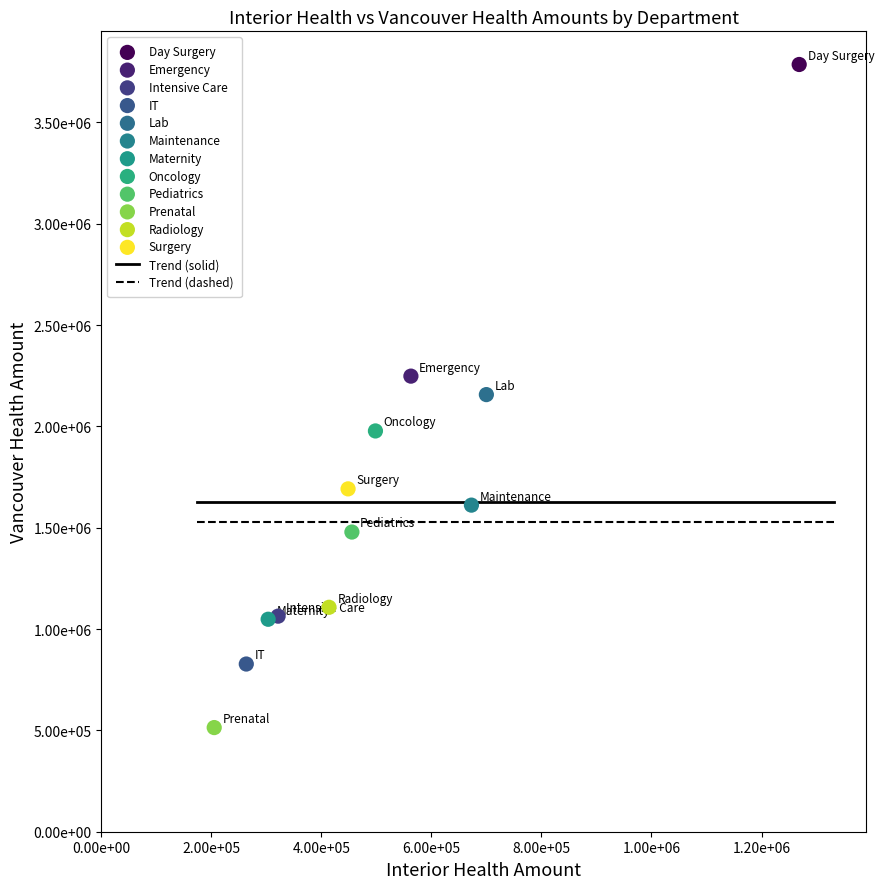

Which series reaches the maximum Y coordinate?

Day Surgery